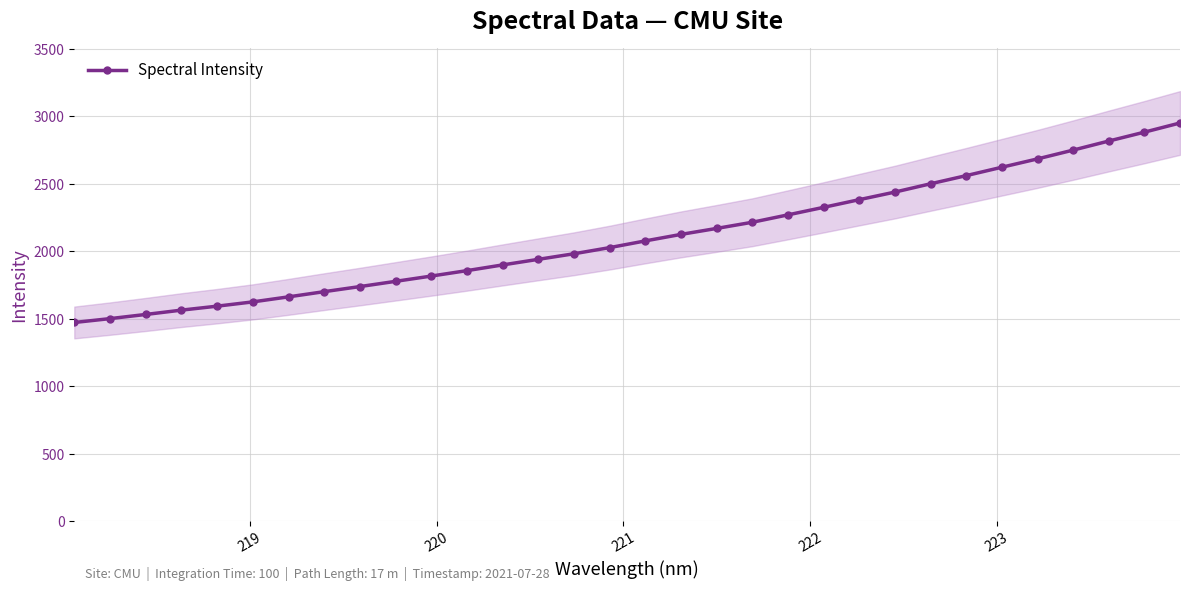

True or false: there are more than 1 points higher than both neighbors.

False